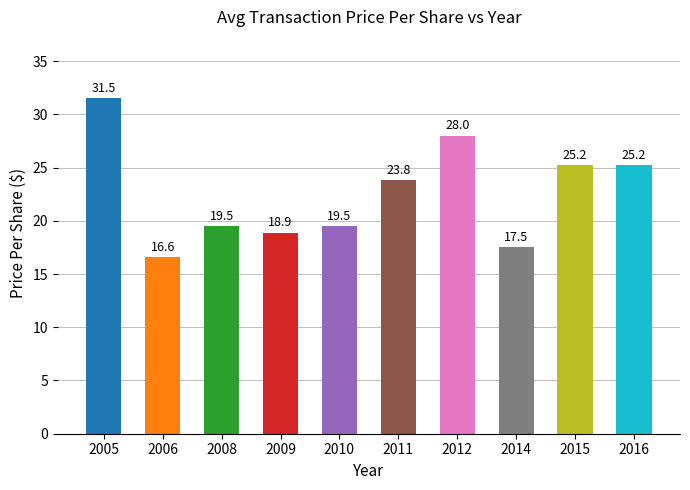

What is the change in value from 2011 to 2014?

-6.3